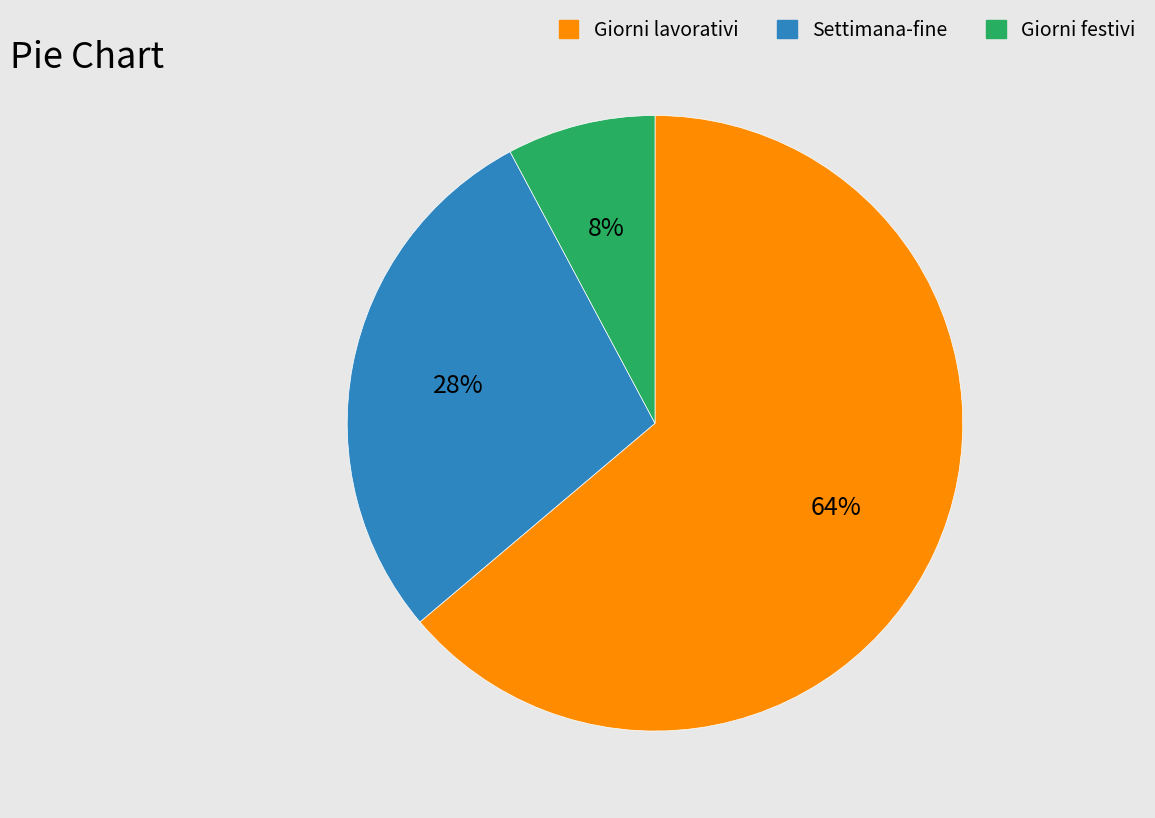

Approximately how many times larger is the value at Giorni festivi compared to Settimana-fine?

0.3